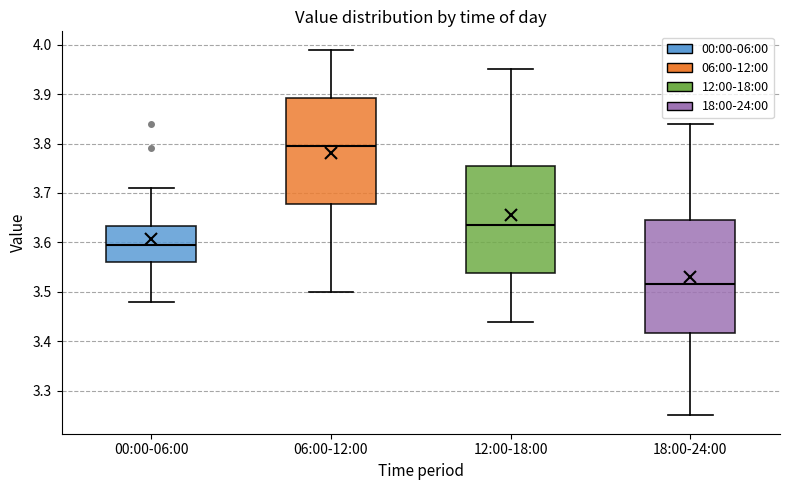

Where is the lower edge of the box for 06:00-12:00 on the y-axis? The values are not printed on the chart, so give them approximately, as read against the axis.

3.68